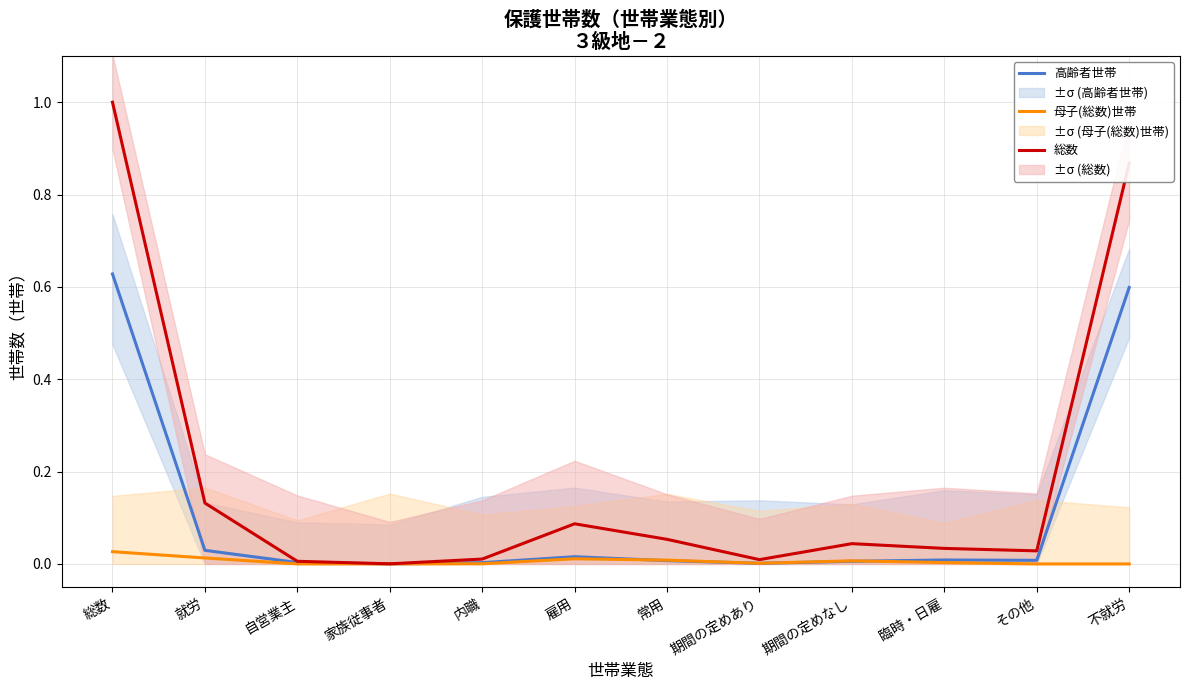

At which category does 総数 reach its first local peak?

雇用